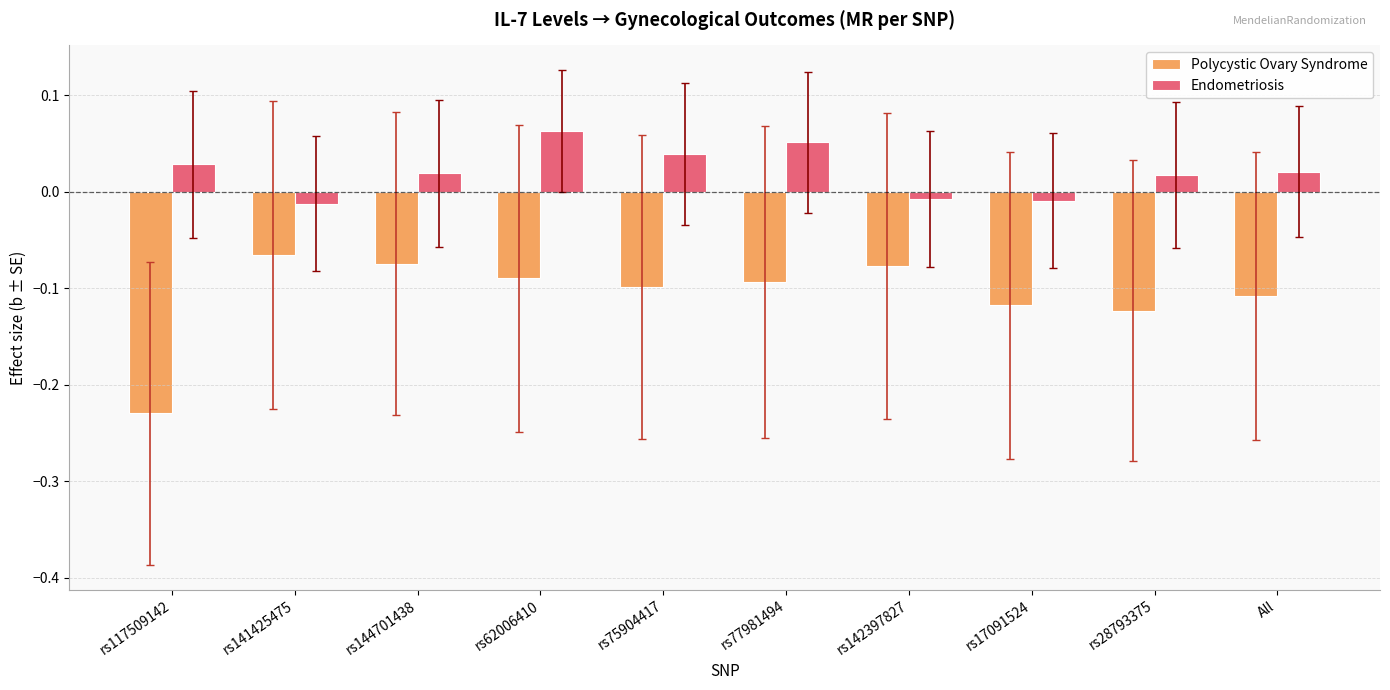

Is the value of Polycystic Ovary Syndrome at rs141425475 greater than the value of Endometriosis at rs142397827?

No